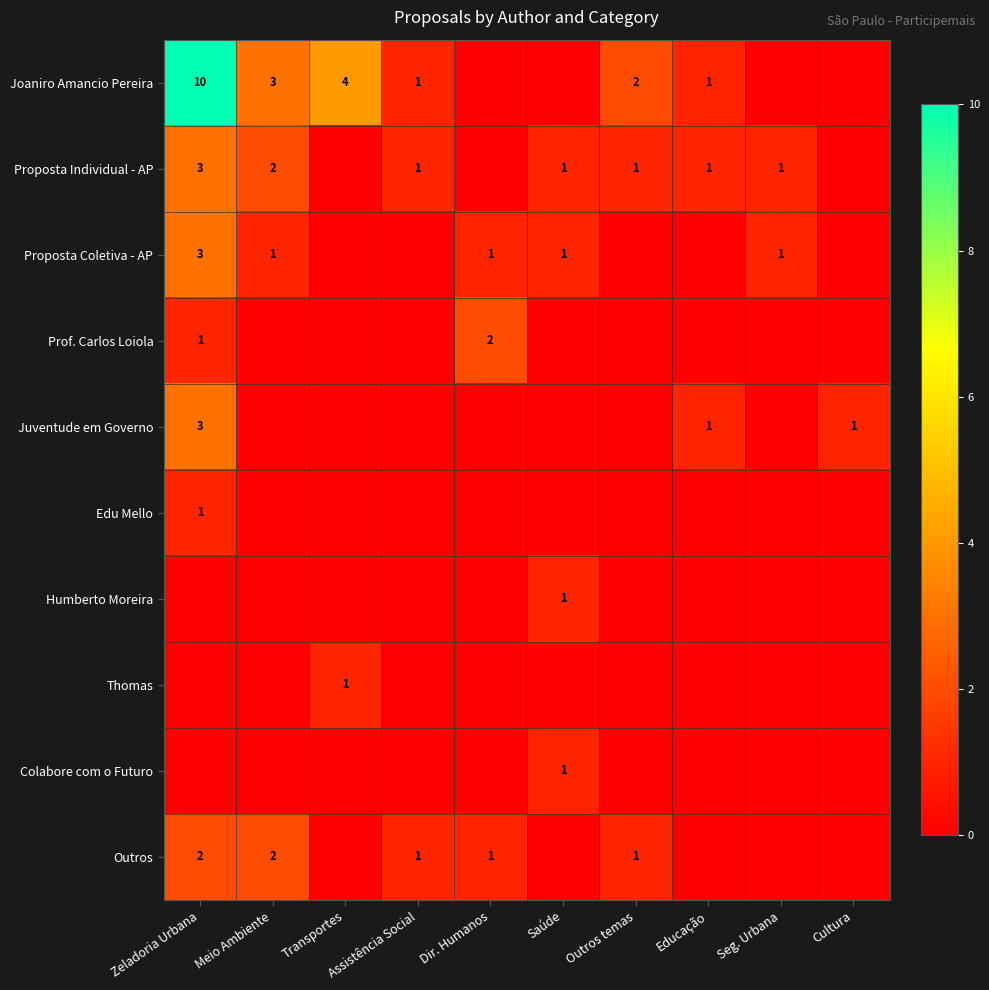

The Juventude em Governo series shows 1 at Cultura. True or false?

True